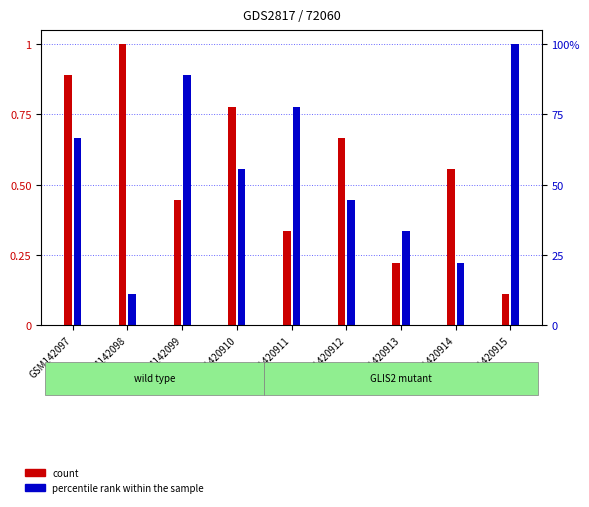

What are all the series names shown in the legend?

count, percentile rank within the sample